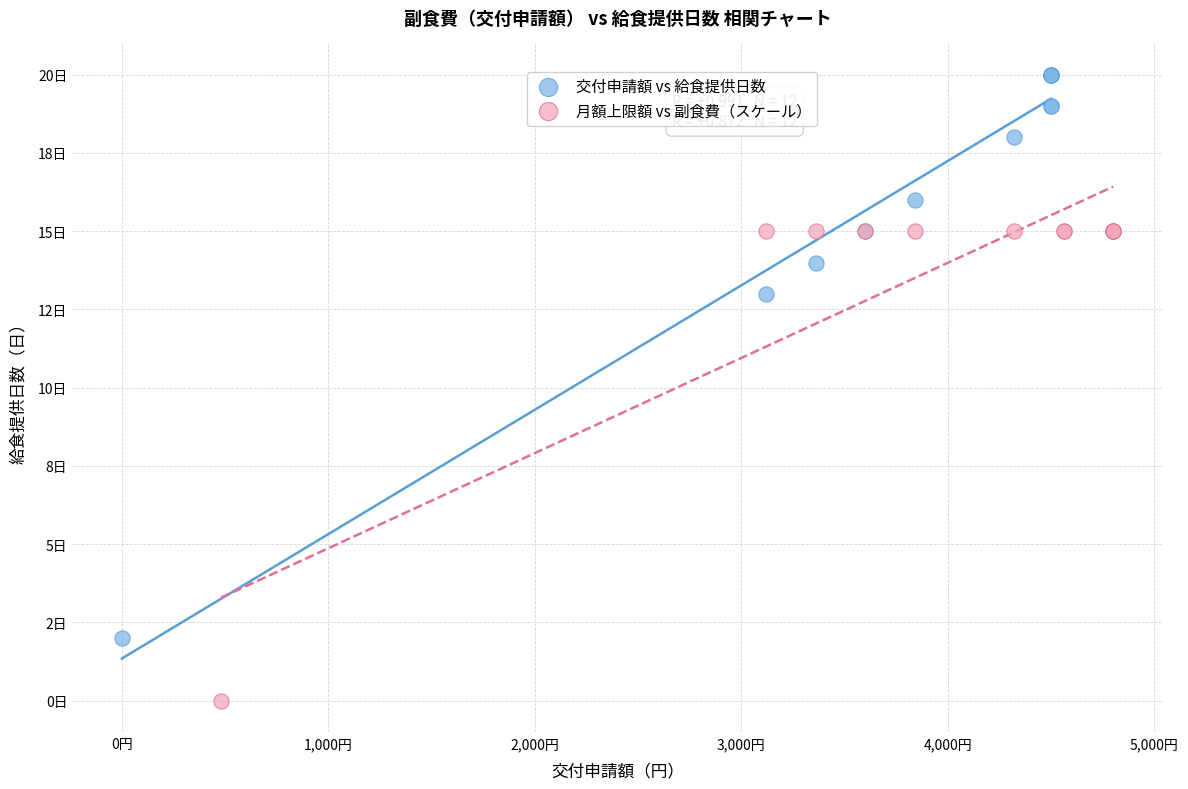

Which series contains the highest Y value?

交付申請額 vs 給食提供日数